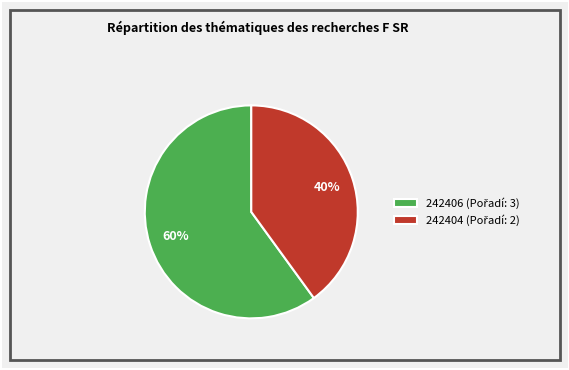

Which slice is the largest?

242406